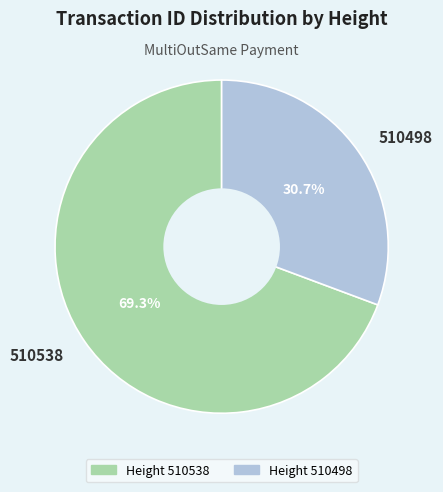

To the nearest percent, what percentage of the pie is 510538?

69%